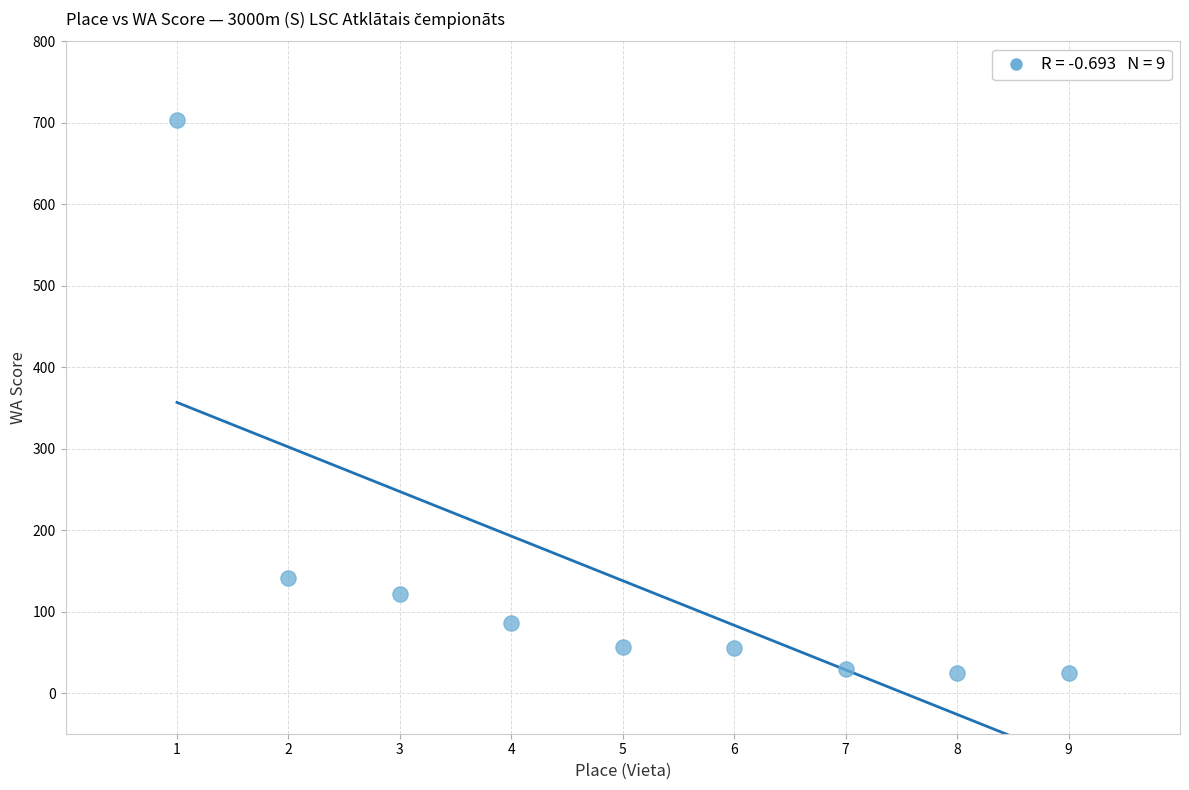

What Y value in the scatter plot is closest to 364?

141